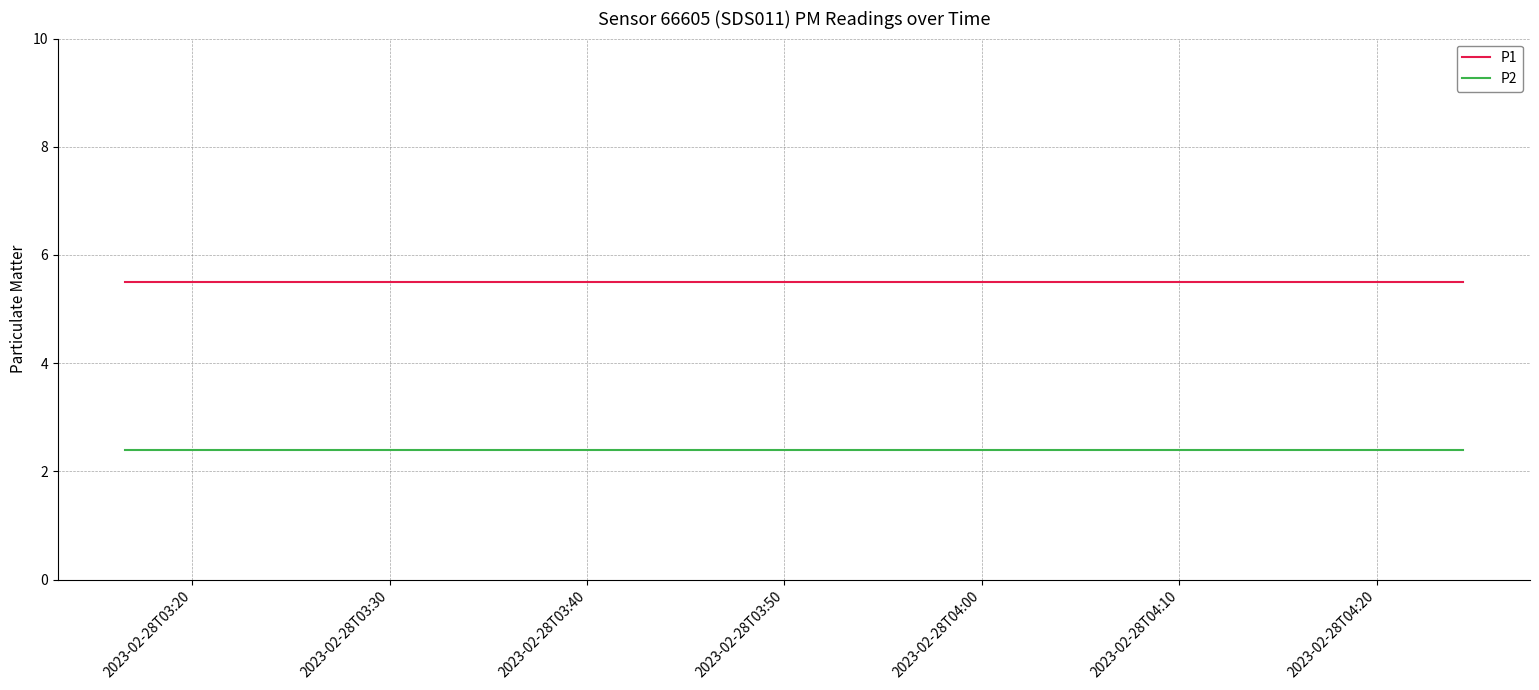

Which series has the largest total across all categories?

P1